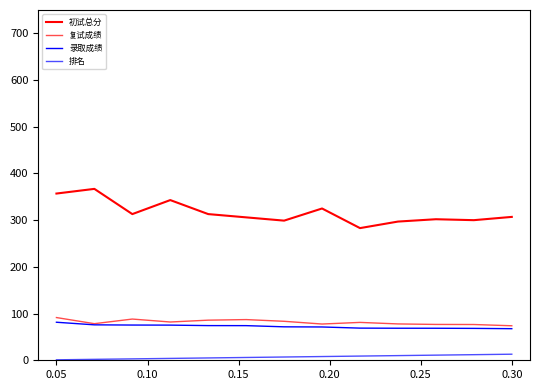

Reading left to right, transcribe all the data shown in this chart.

初试总分: 357.0	367.0	313.0	343.0	313.0	306.0	299.0	325.0	283.0	297.0	302.0	300.0	307.0
复试成绩: 91.5	78.4	88.3	82.0	85.9	87.1	83.5	77.6	81.1	77.8	76.8	76.6	73.9
录取成绩: 81.4	75.9	75.4	75.3	74.2	74.2	71.6	71.3	68.8	68.6	68.6	68.3	67.6
排名: 1.0	2.0	3.0	4.0	5.0	6.0	7.0	8.0	9.0	10.0	11.0	12.0	13.0